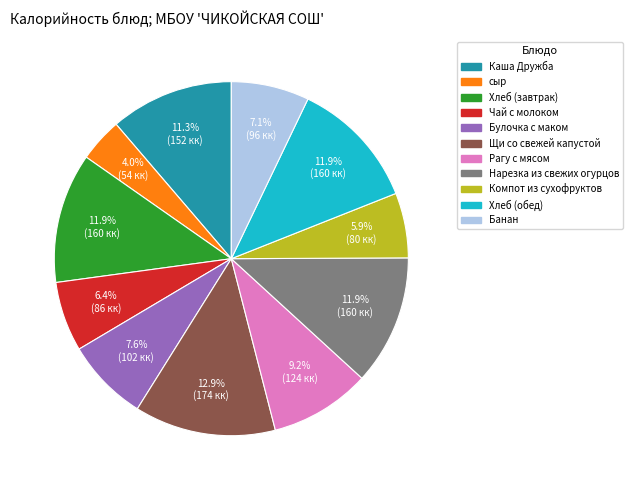

Is there any slice that represents more than half of the pie?

No